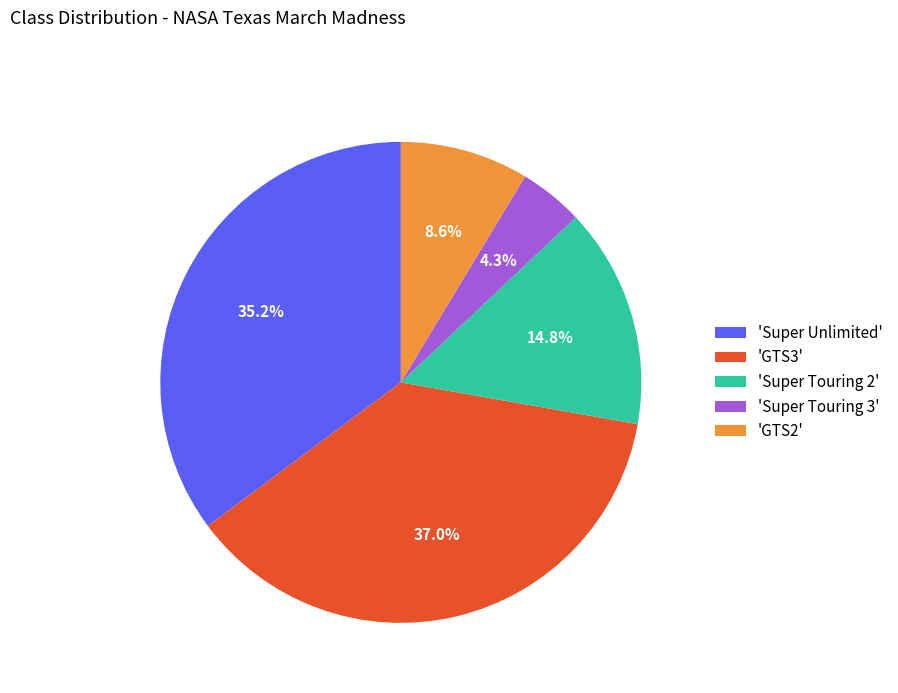

Does any single category account for the majority?

No